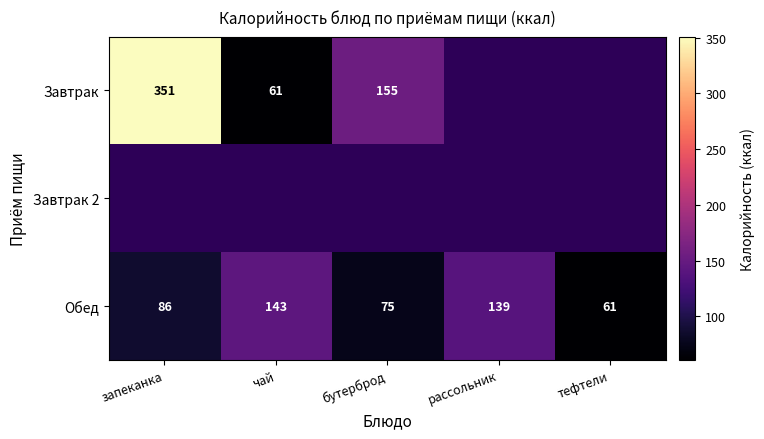

List the labels in order of Обед value, smallest first.

тефтели, бутерброд, запеканка, рассольник, чай